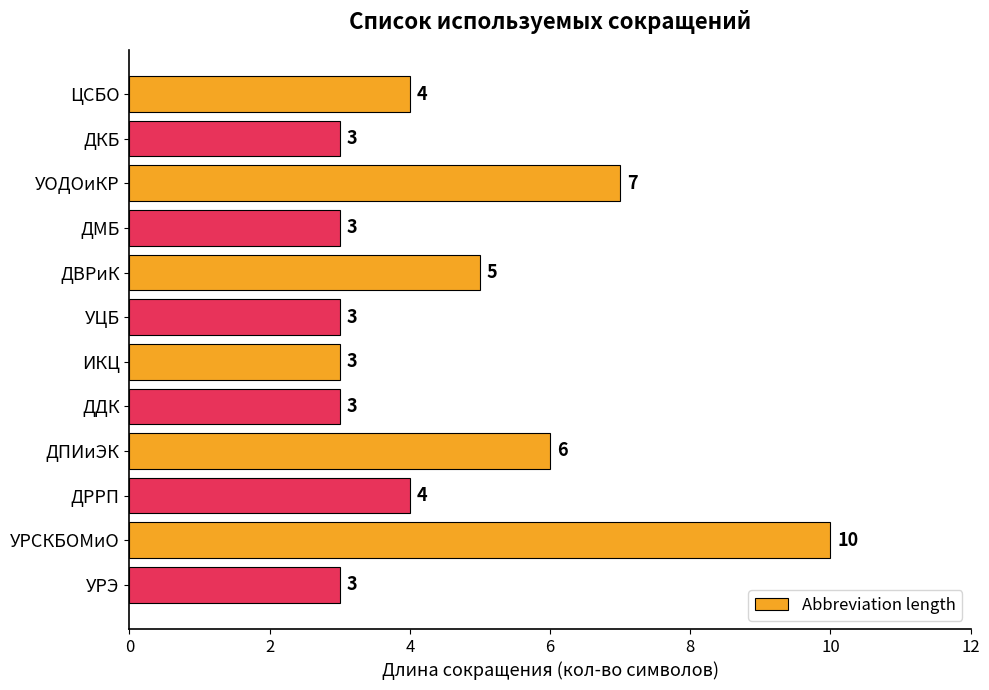

Count the values in the range 3 to 6.

10